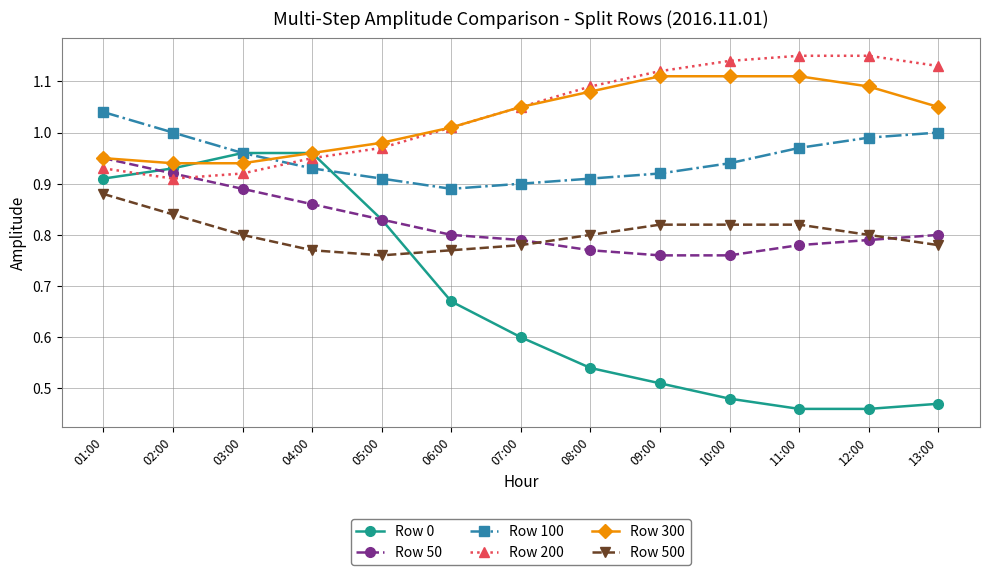

Is this an area chart (filled region under the line)?

No